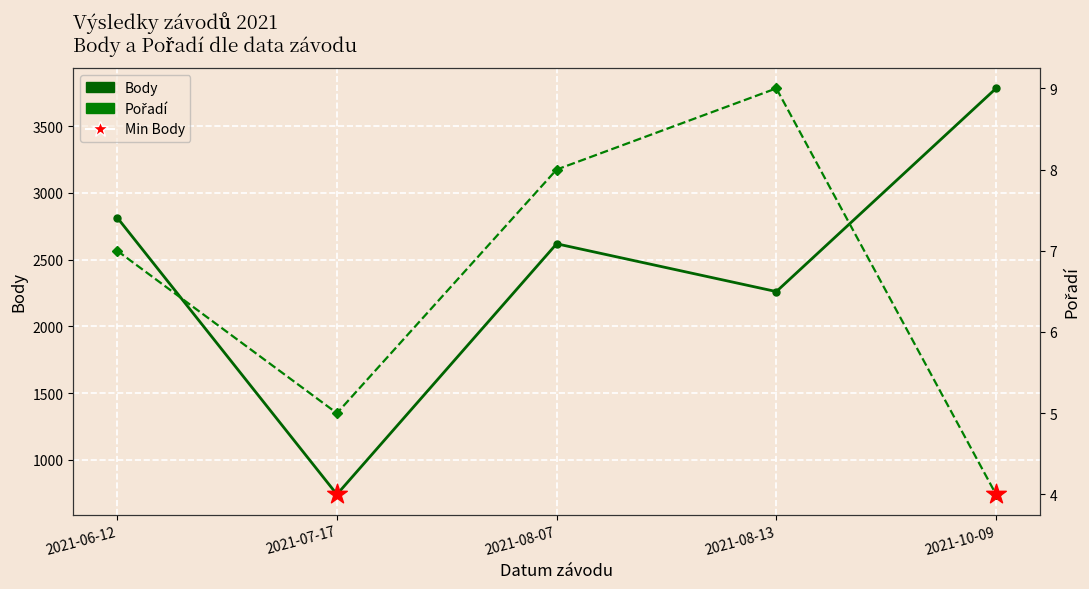

Which series contains the lowest Y value?

Pořadí